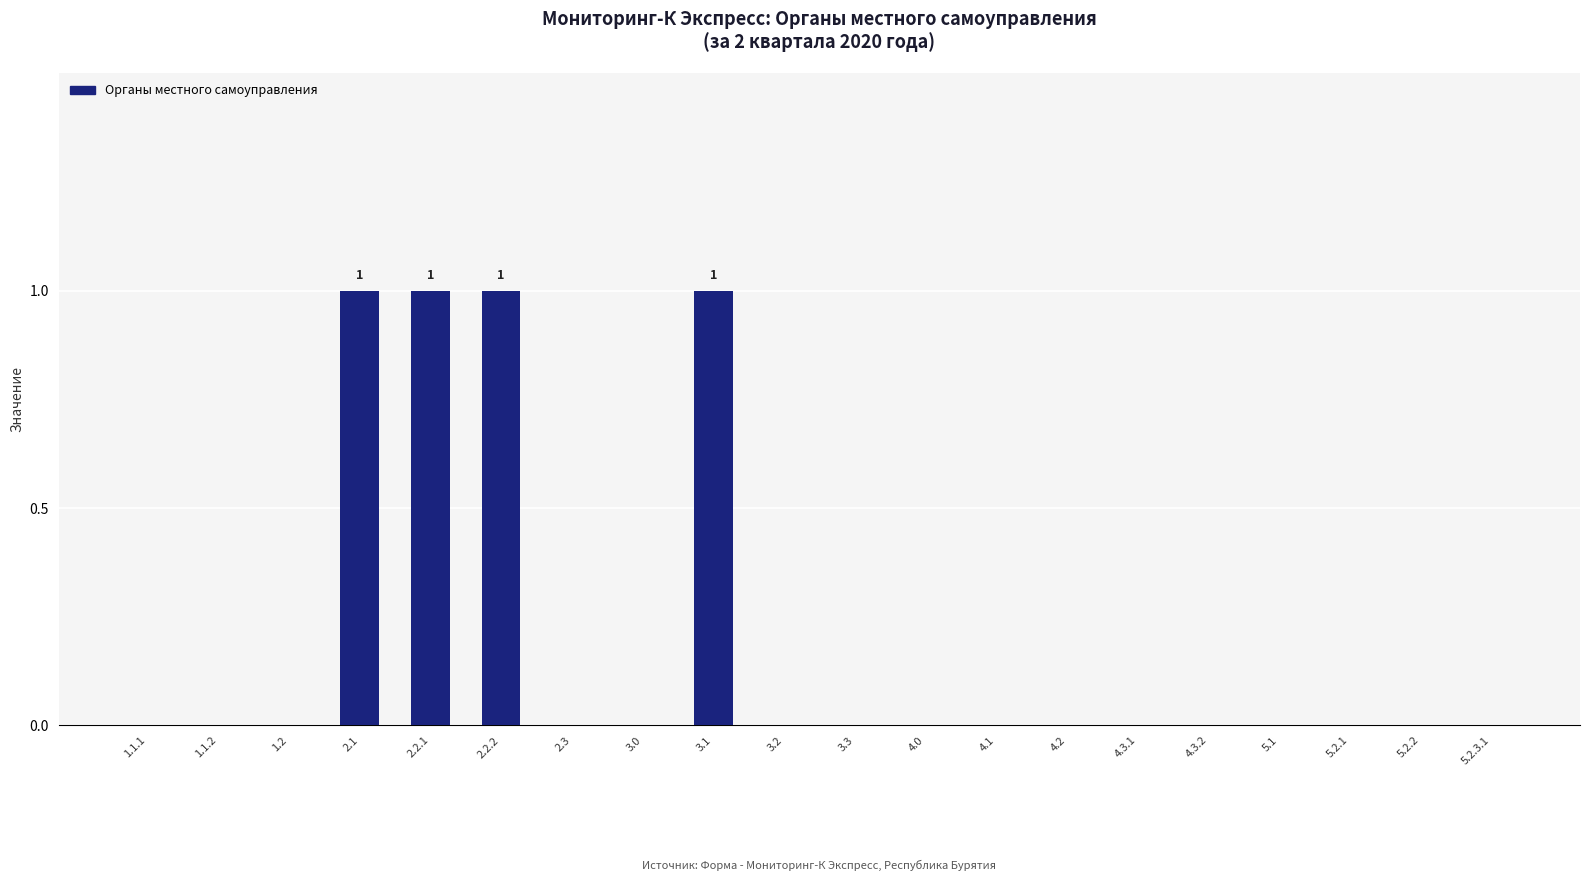

The value at 3.0 is 0. True or false?

True